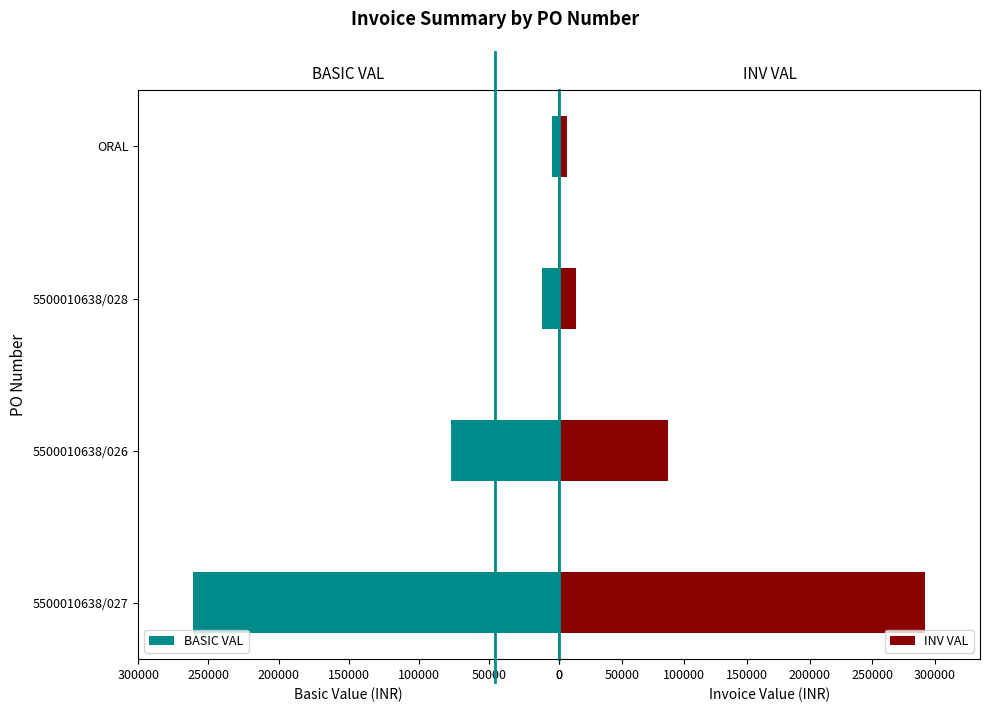

Rank the series by their maximum value, from highest to lowest.

INV VAL, BASIC VAL